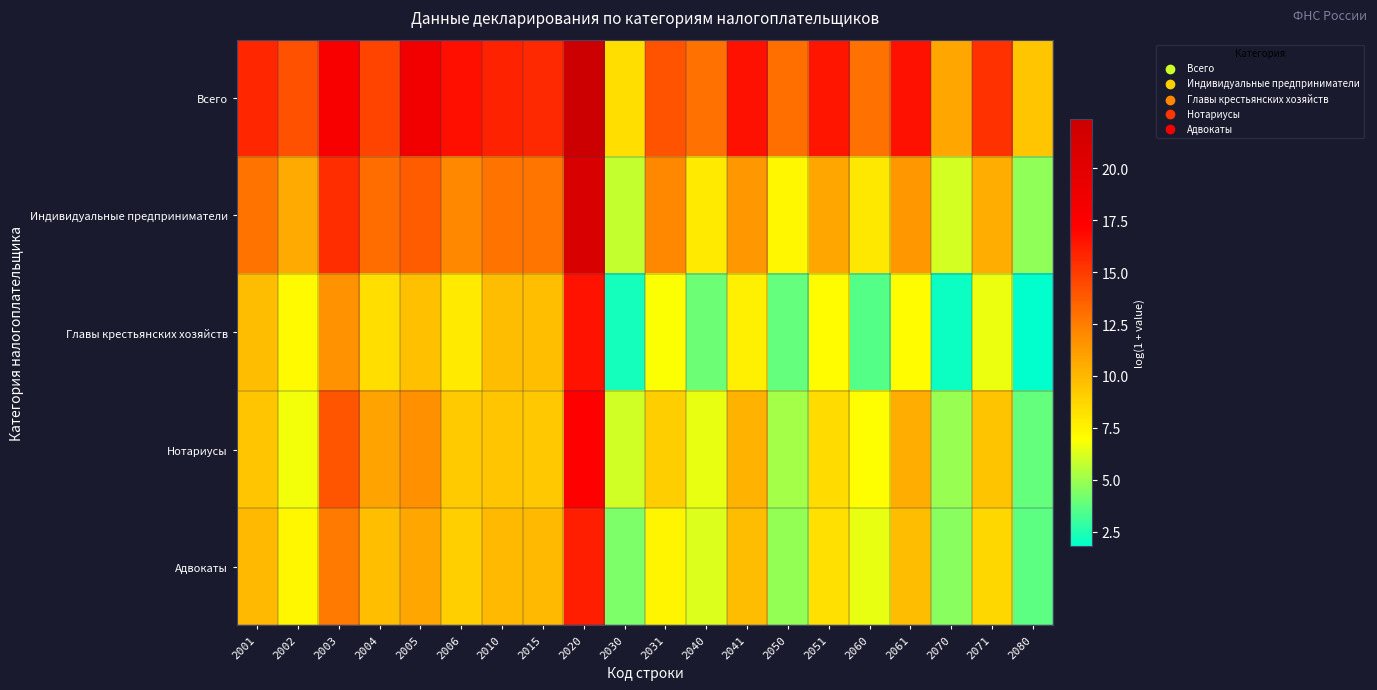

At which category is the sum across all series the highest?

2020